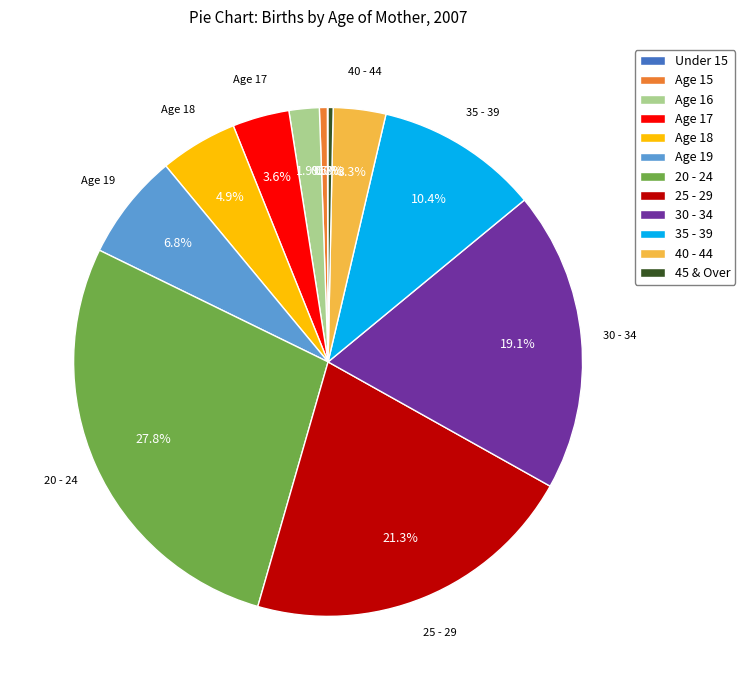

Which category has the biggest portion of the pie?

20 - 24